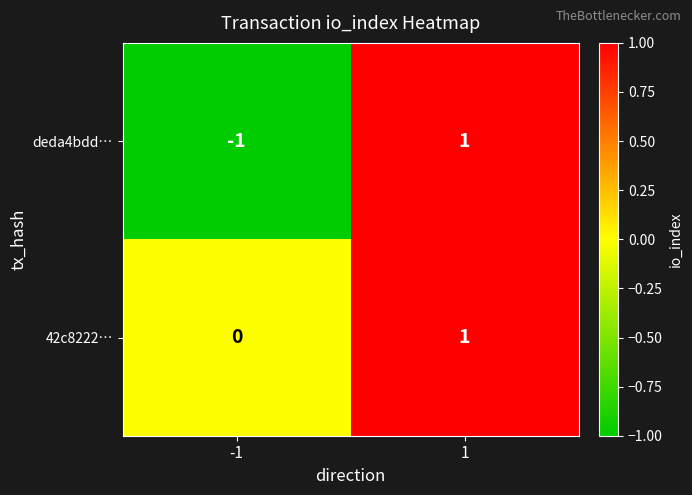

List the labels in order of 42c8222… value, smallest first.

-1, 1